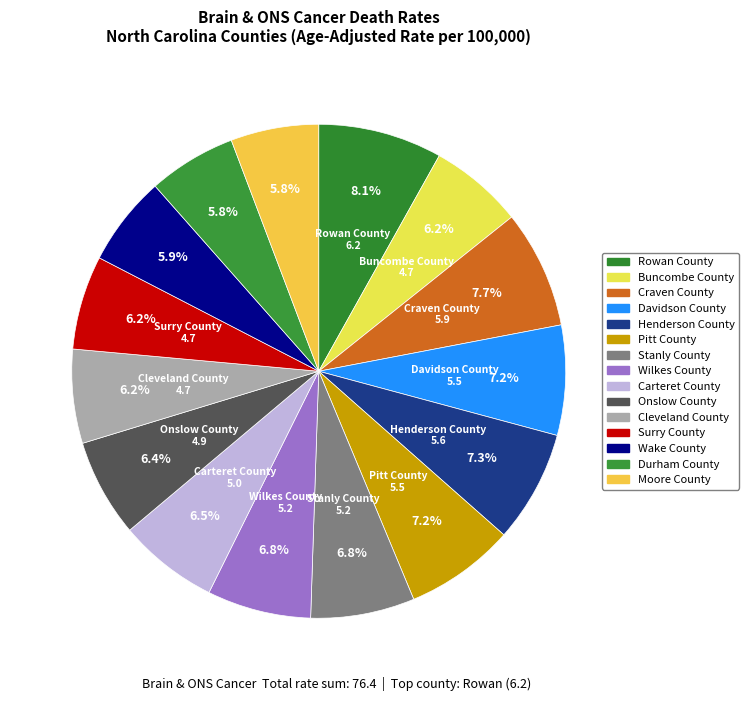

Does Cleveland County represent more than half of the total?

No